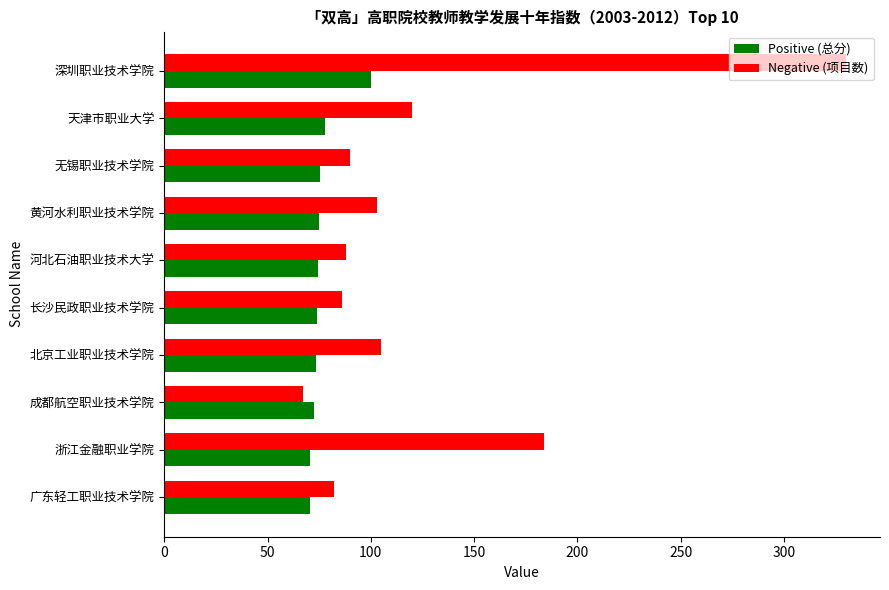

What is the total value across all series at 天津市职业大学?

197.9